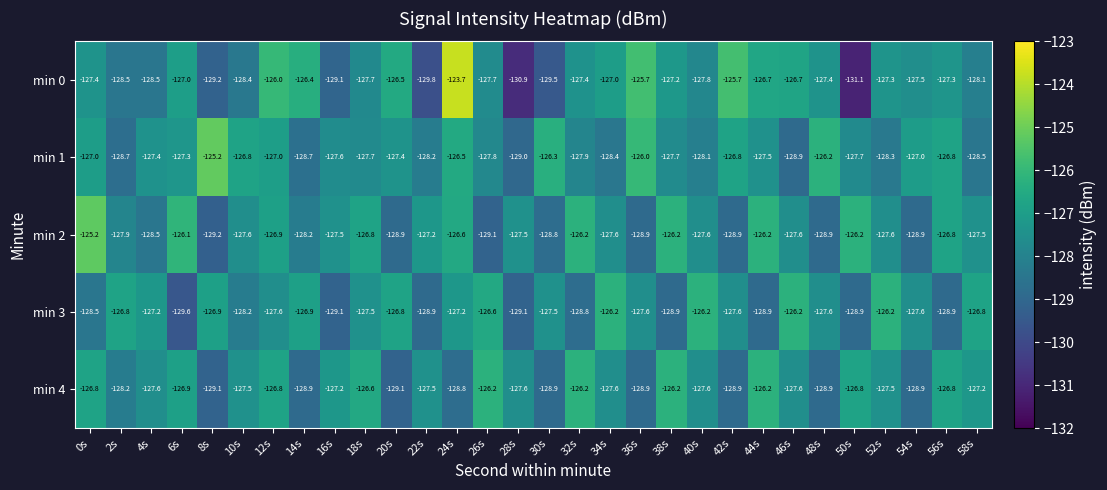

Which series has the widest spread of values?

min 0